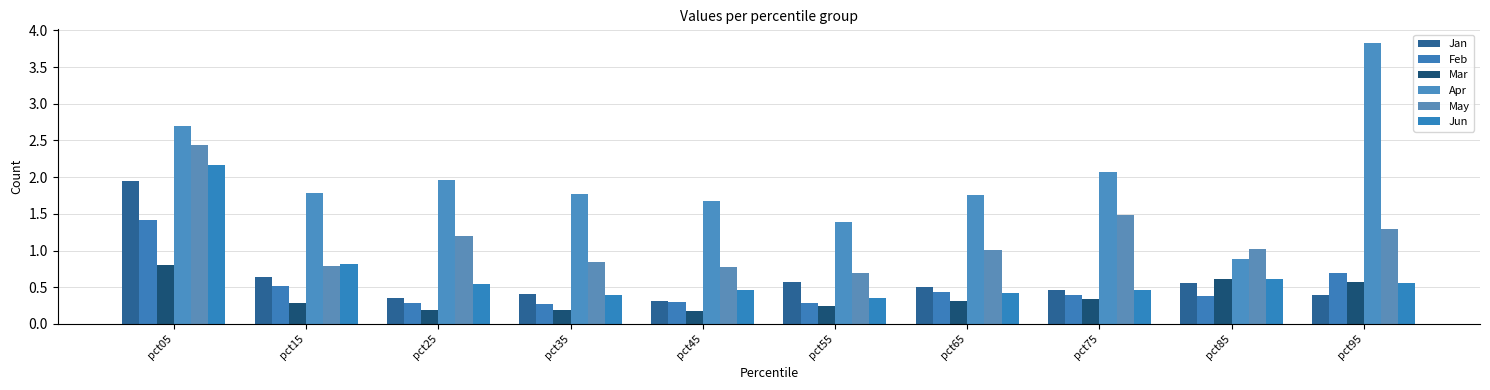

How many data points does each series have?

10